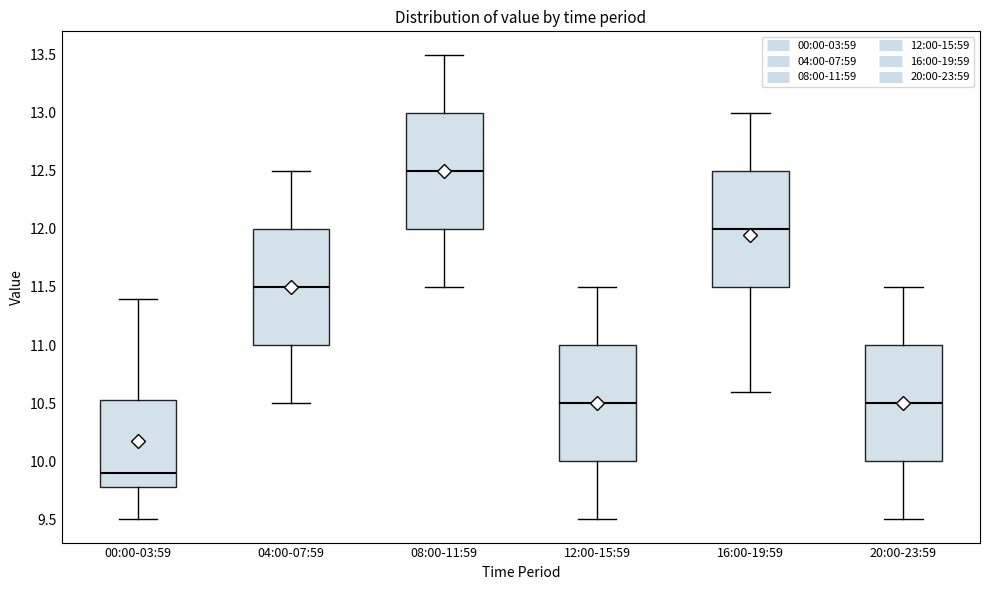

Reading left to right, read every box against the y-axis: the position of its median line, the range the box covers, and the ends of its whiskers. The values are not printed on the chart, so give them approximately, as read against the axis.

00:00-03:59: median 9.90, box 9.80 to 10.55, whiskers 9.50 to 11.40
04:00-07:59: median 11.50, box 11.00 to 12.00, whiskers 10.50 to 12.50
08:00-11:59: median 12.50, box 12.00 to 13.00, whiskers 11.50 to 13.50
12:00-15:59: median 10.50, box 10.00 to 11.00, whiskers 9.50 to 11.50
16:00-19:59: median 12.00, box 11.50 to 12.50, whiskers 10.60 to 13.00
20:00-23:59: median 10.50, box 10.00 to 11.00, whiskers 9.50 to 11.50